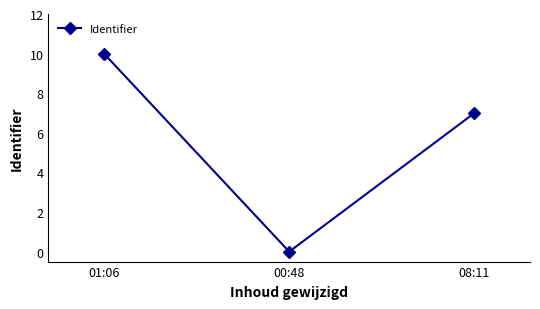

List the labels in order of value, largest first.

01:06, 08:11, 00:48